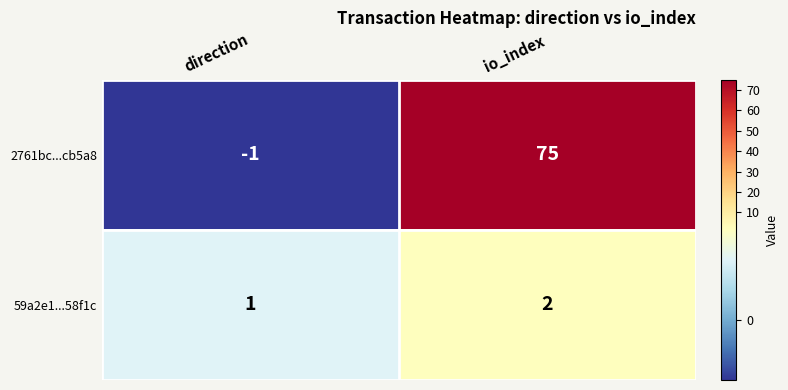

Which category has the highest value in the 2761bc...cb5a8 series?

io_index